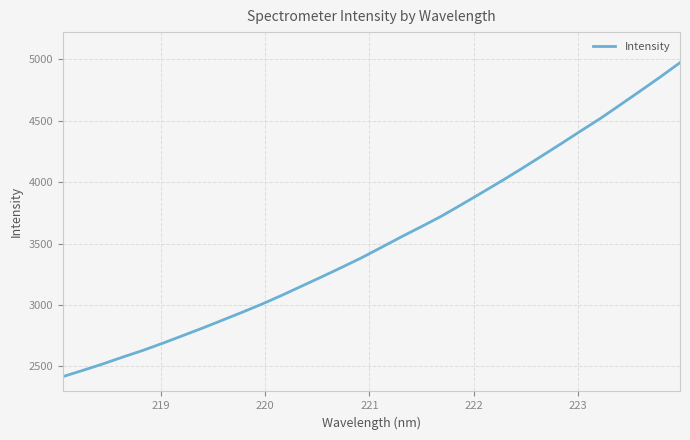

What is the minimum value shown in the chart?

2417.6